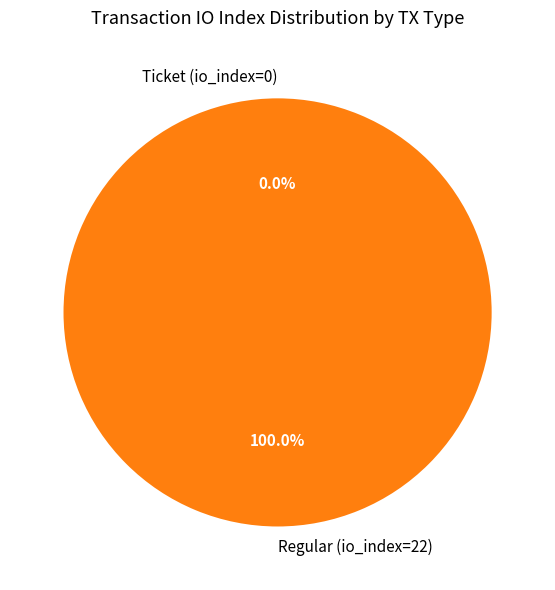

Which category has the biggest portion of the pie?

Regular (io_index=22)